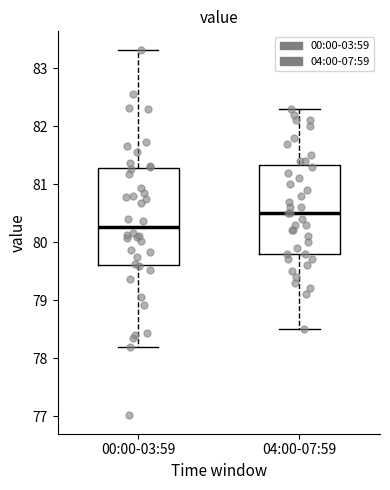

Reading left to right, read every box against the y-axis: the position of its median line, the range the box covers, and the ends of its whiskers. The values are not printed on the chart, so give them approximately, as read against the axis.

00:00-03:59: median 80.3, box 79.6 to 81.3, whiskers 78.2 to 83.3
04:00-07:59: median 80.5, box 79.8 to 81.3, whiskers 78.5 to 82.3